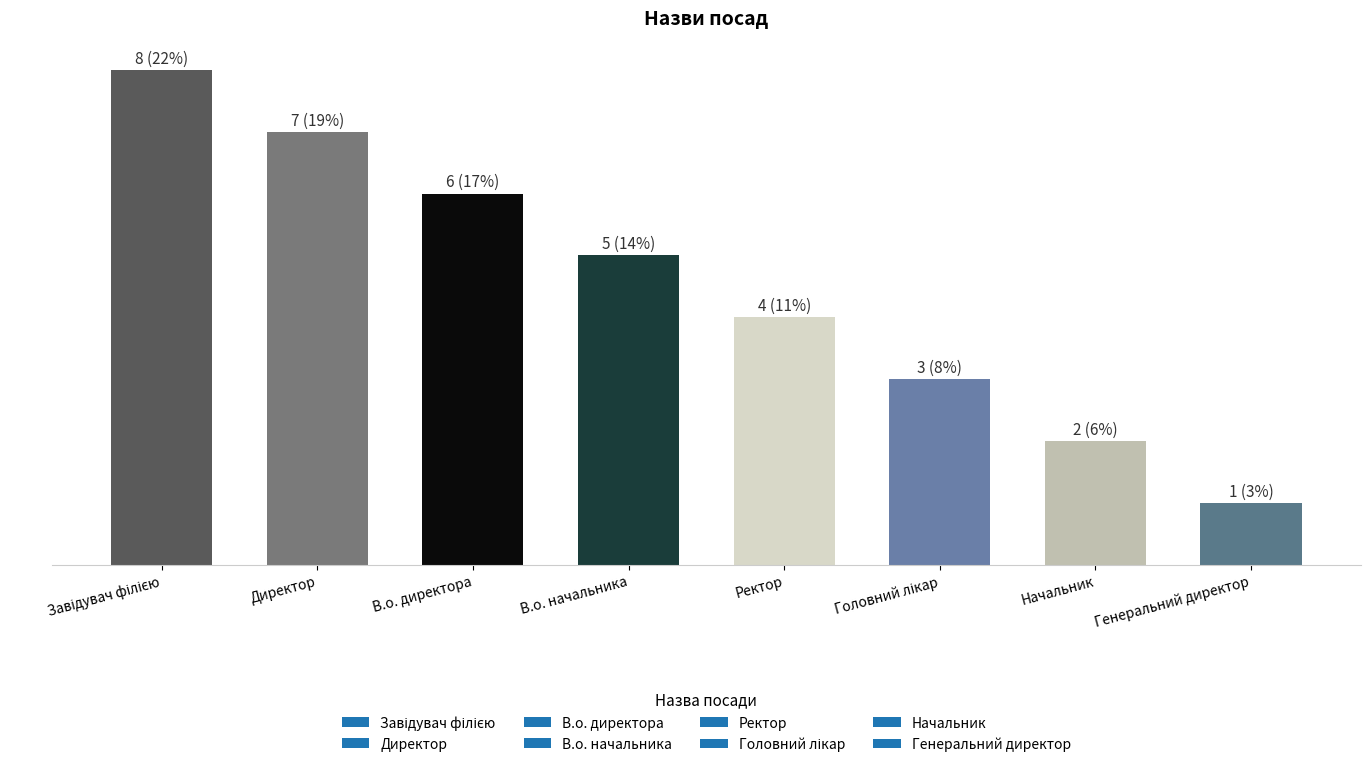

What is the label of the 7th bar from the right?

Директор